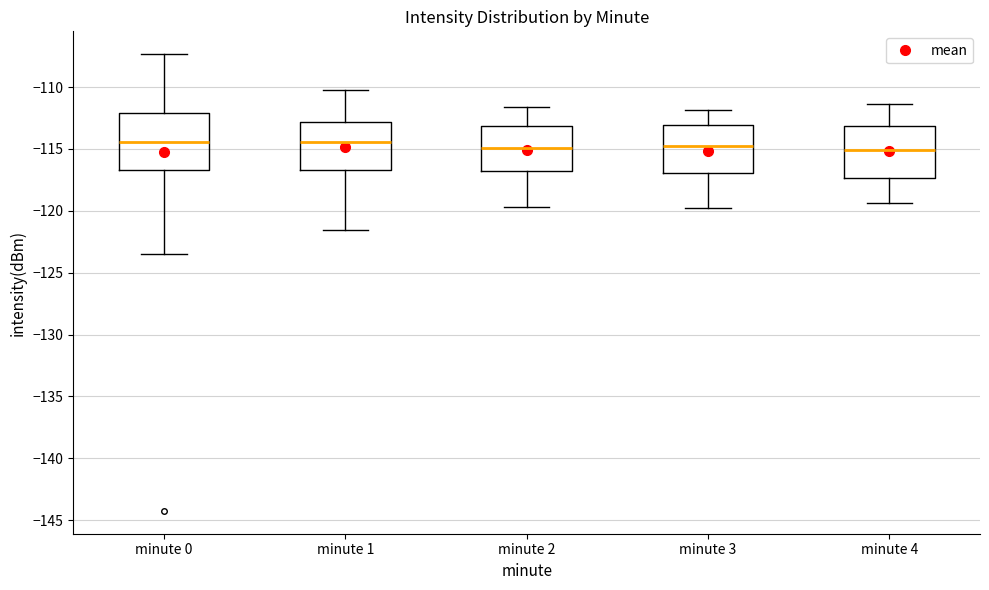

Where is the lower edge of the box for minute 3 on the y-axis? The values are not printed on the chart, so give them approximately, as read against the axis.

-117.0